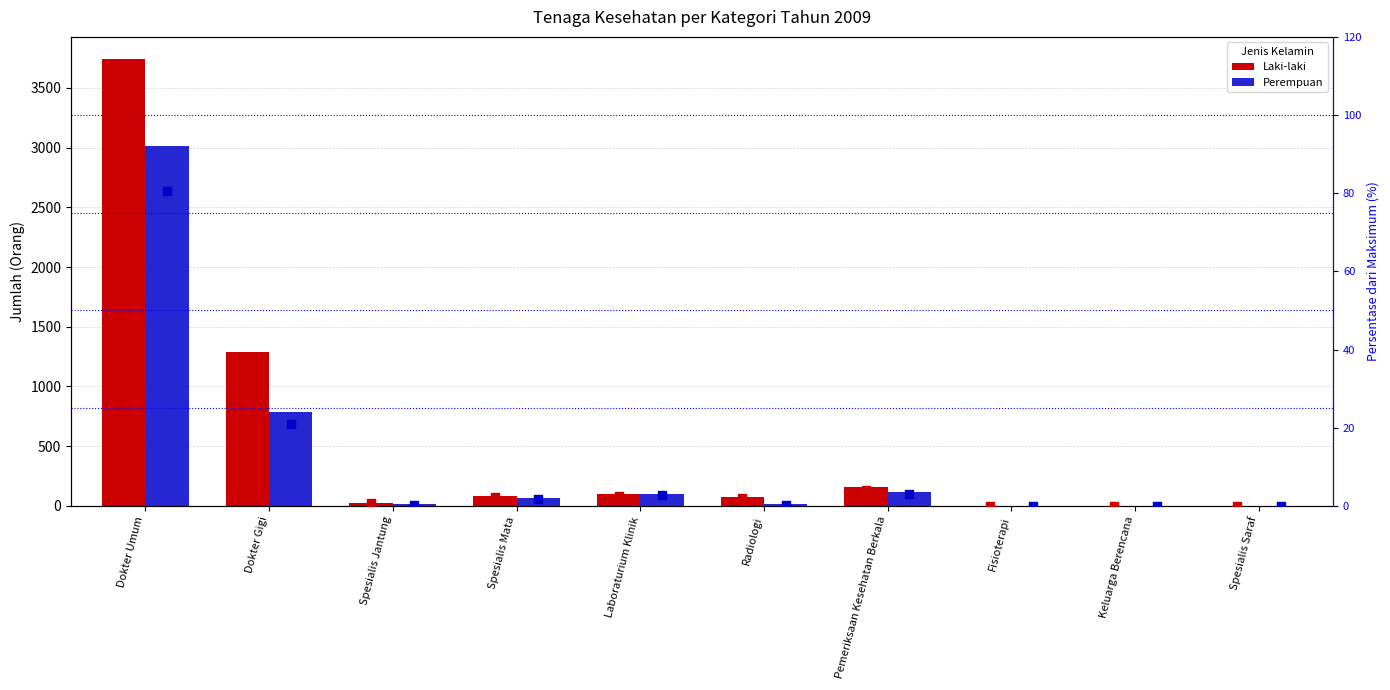

What are all the series names shown in the legend?

Laki-laki, Perempuan, % Laki-laki, % Perempuan